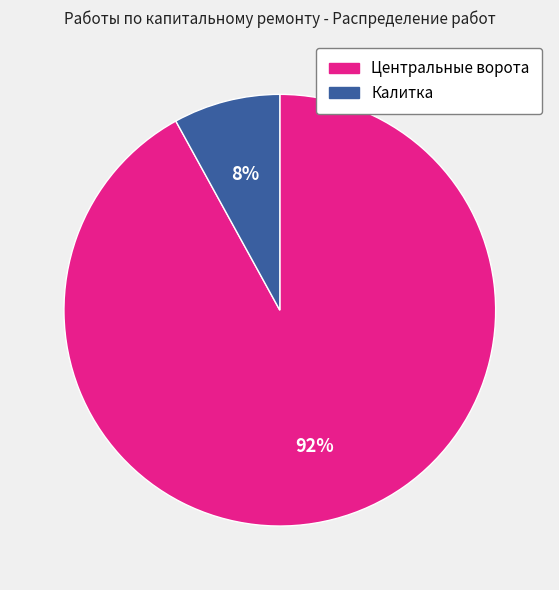

What percentage is the Калитка slice, to the nearest percent?

8%